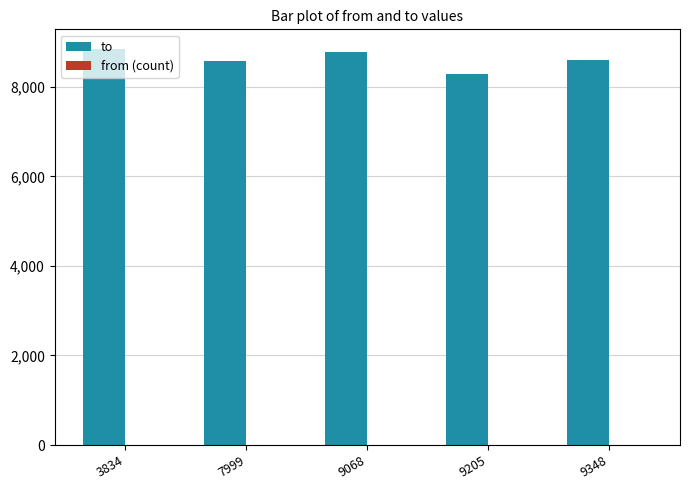

What is the highest value of the to series?

8839.6